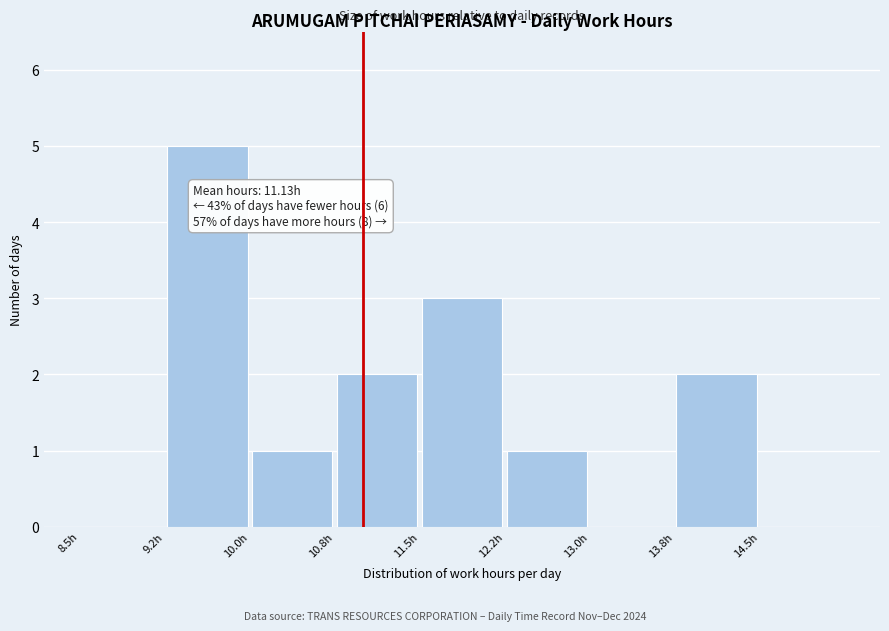

Over which range of the x-axis is the bar tallest?

9.25 to 10.00